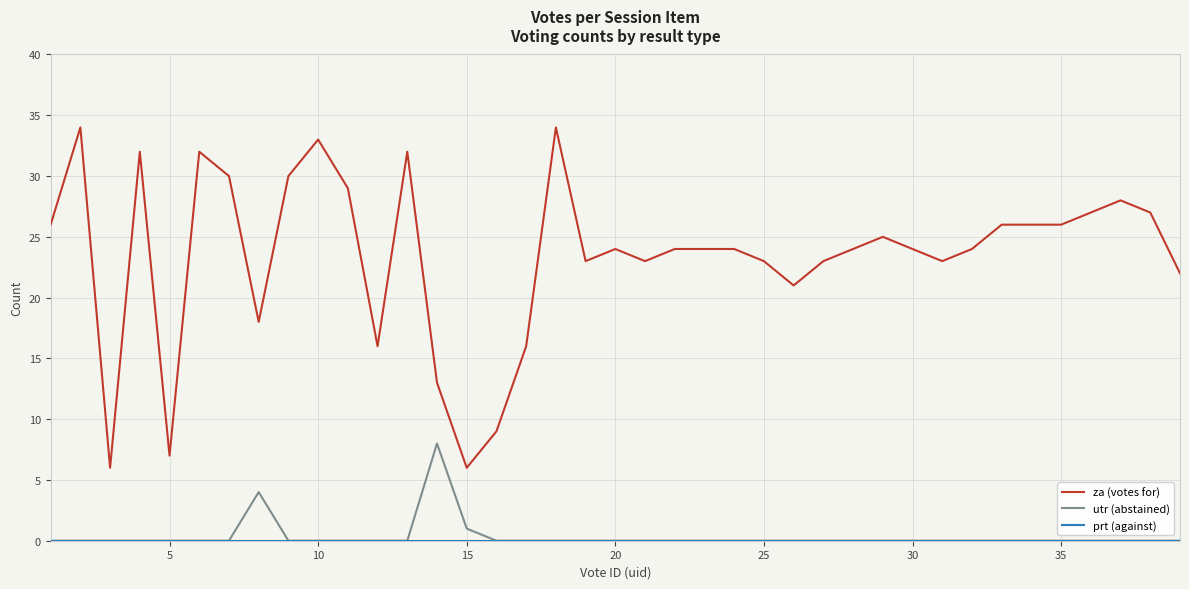

What is the maximum value shown in the chart?

34